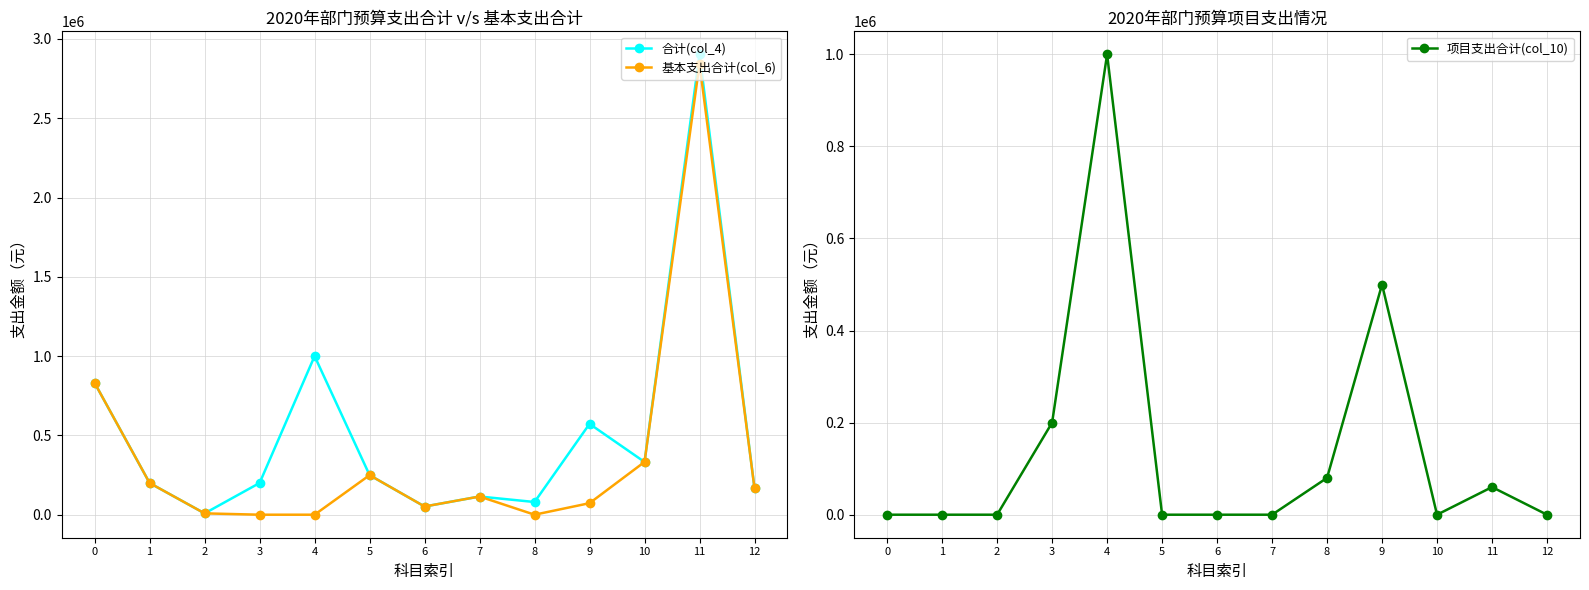

At how many categories does at least one series exceed 2136651?

1